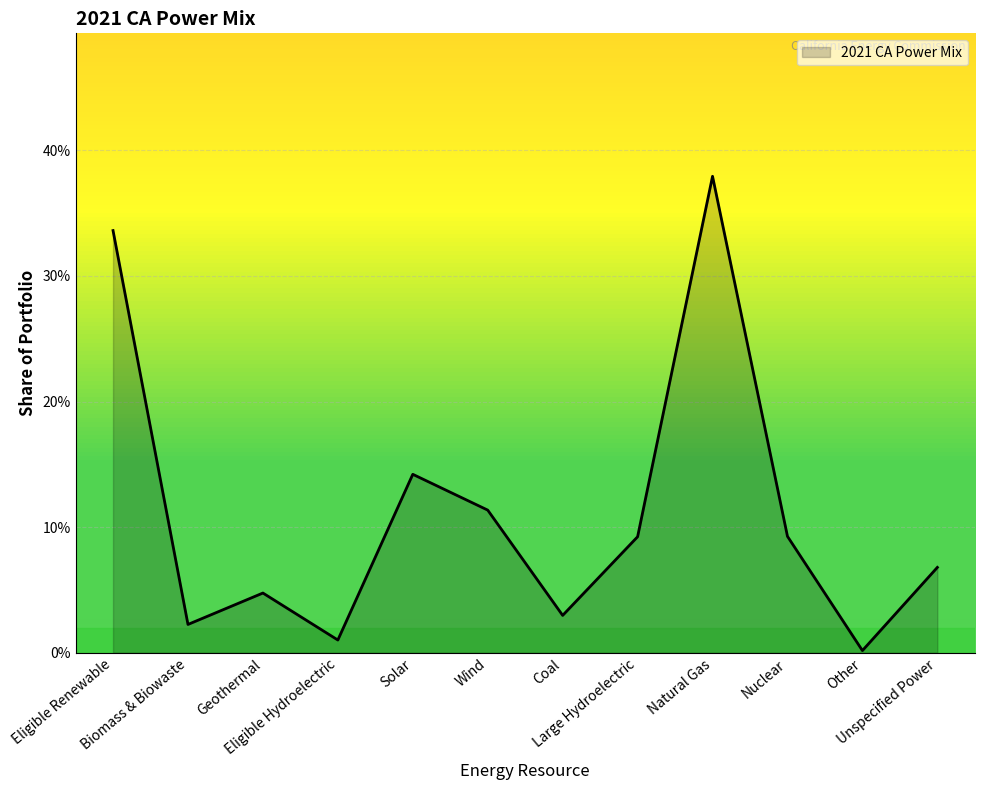

Is this an area chart (filled region under the line)?

Yes